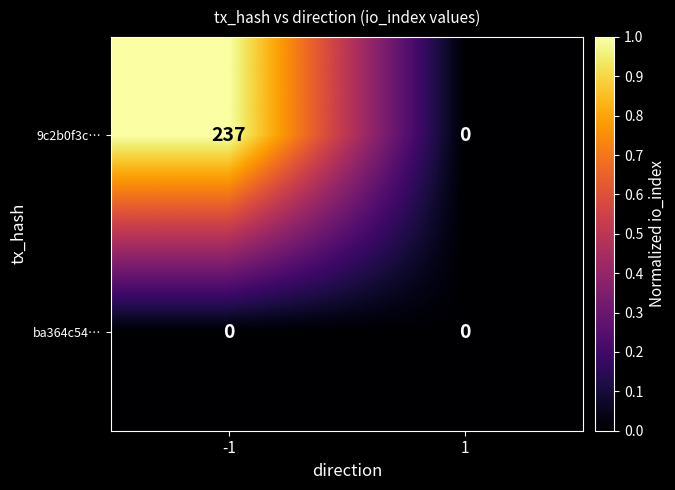

What is the total value across all series at -1?

237